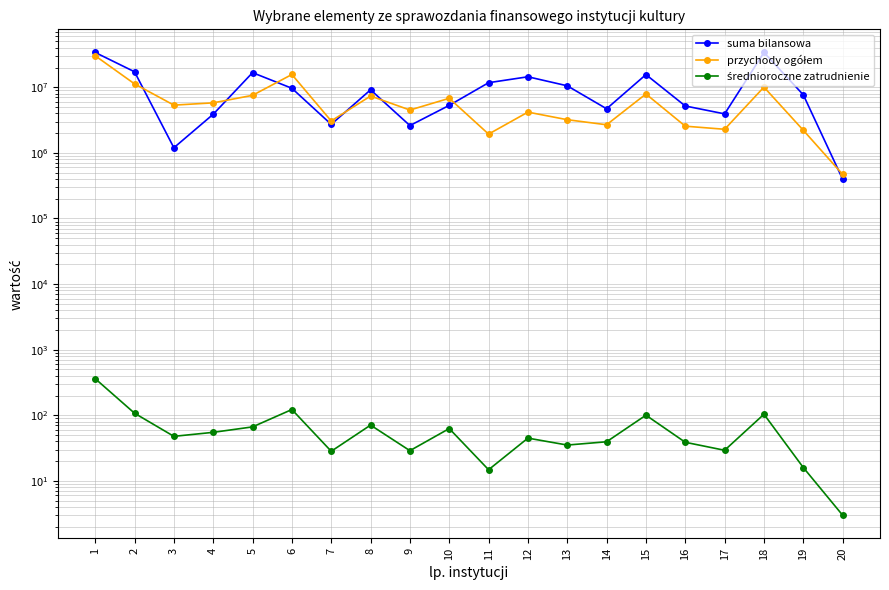

At how many categories does at least one series exceed 23219829?

2